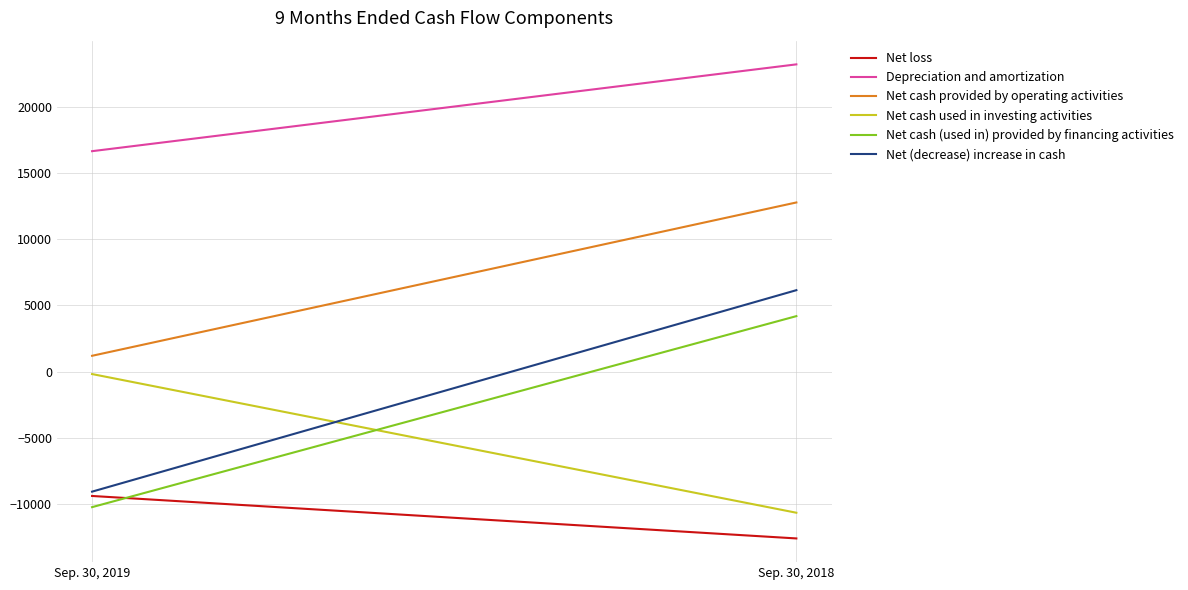

What are all the series names shown in the legend?

Net loss, Depreciation and amortization, Net cash provided by operating activities, Net cash used in investing activities, Net cash (used in) provided by financing activities, Net (decrease) increase in cash